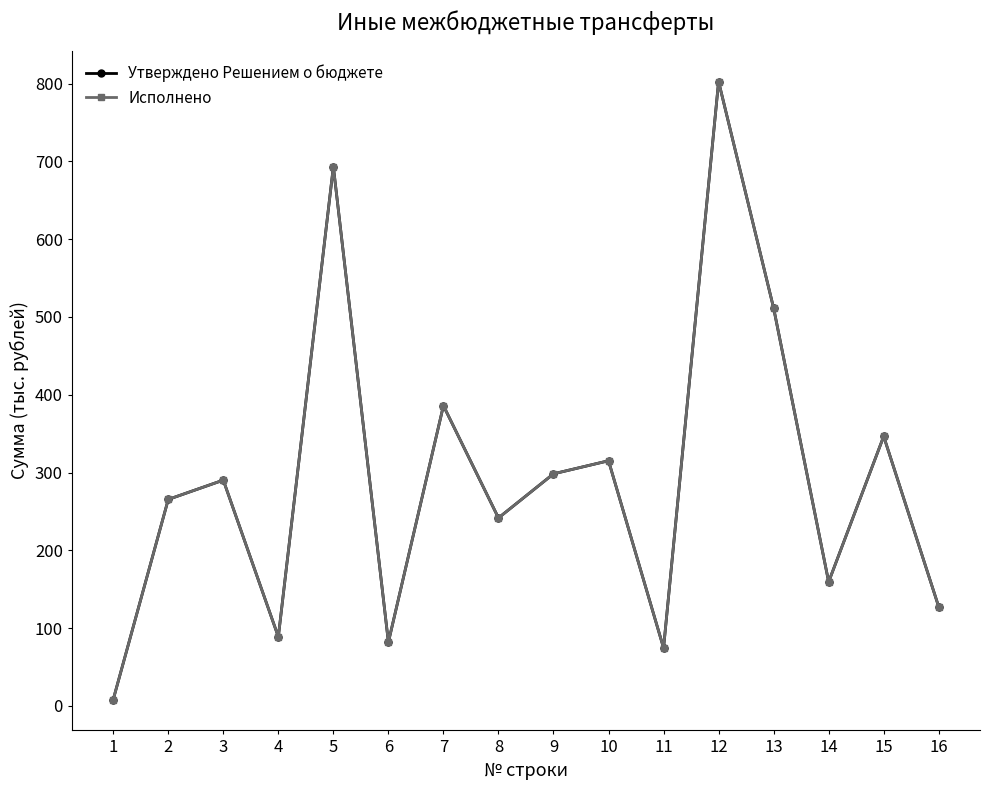

Does the chart have visible grid lines?

No